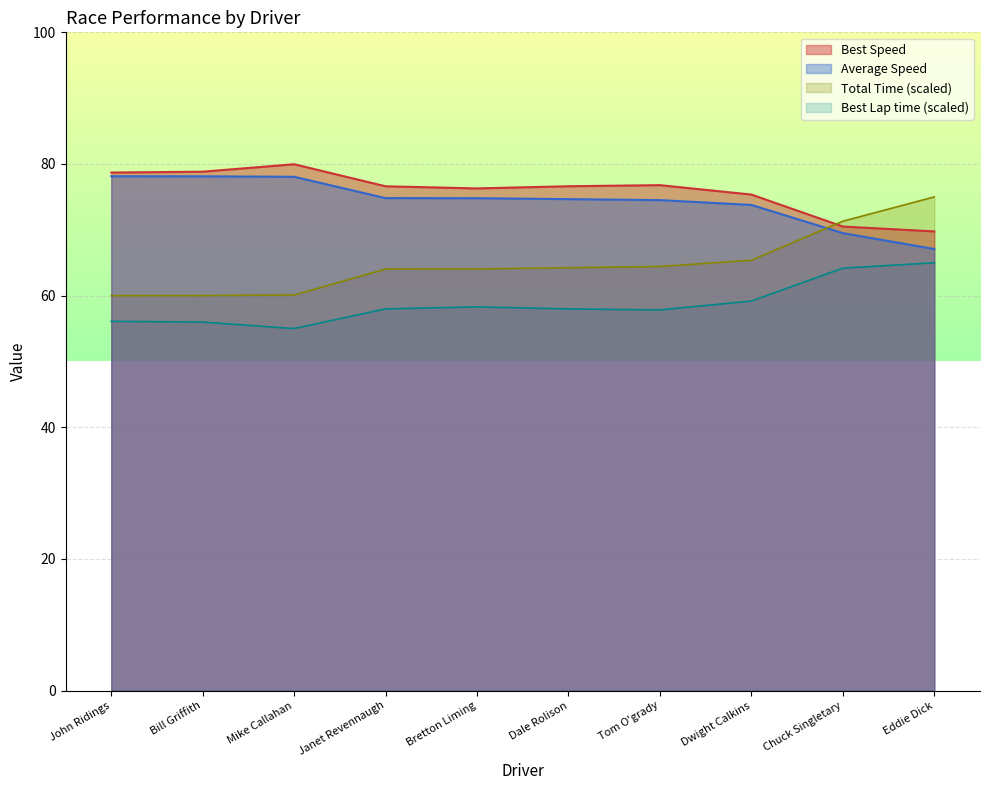

True or false: Average Speed has a value of 78.1 at Bill Griffith.

True